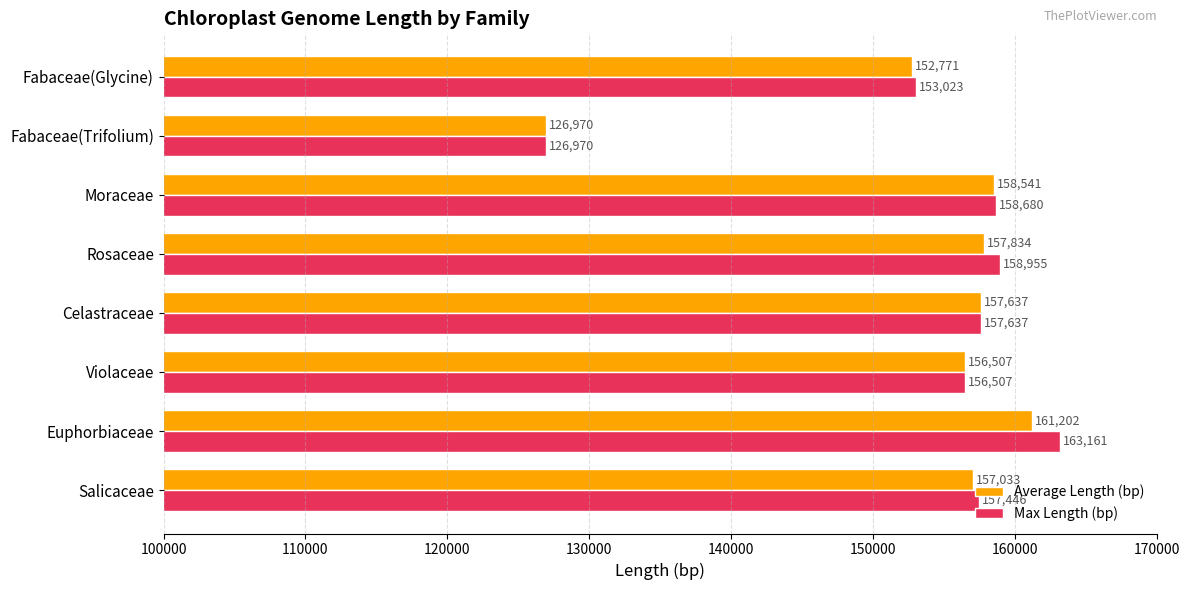

Is it true that Average Length (bp) equals 63788 at Euphorbiaceae?

False